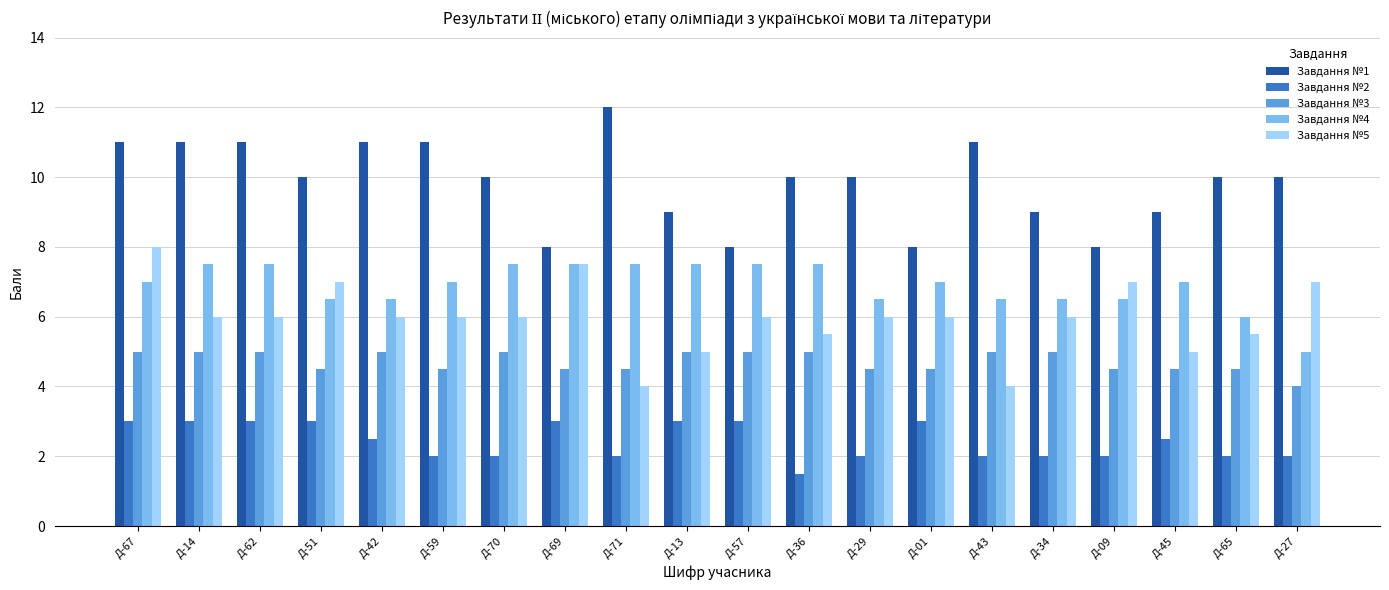

How many bars are there in total?

100